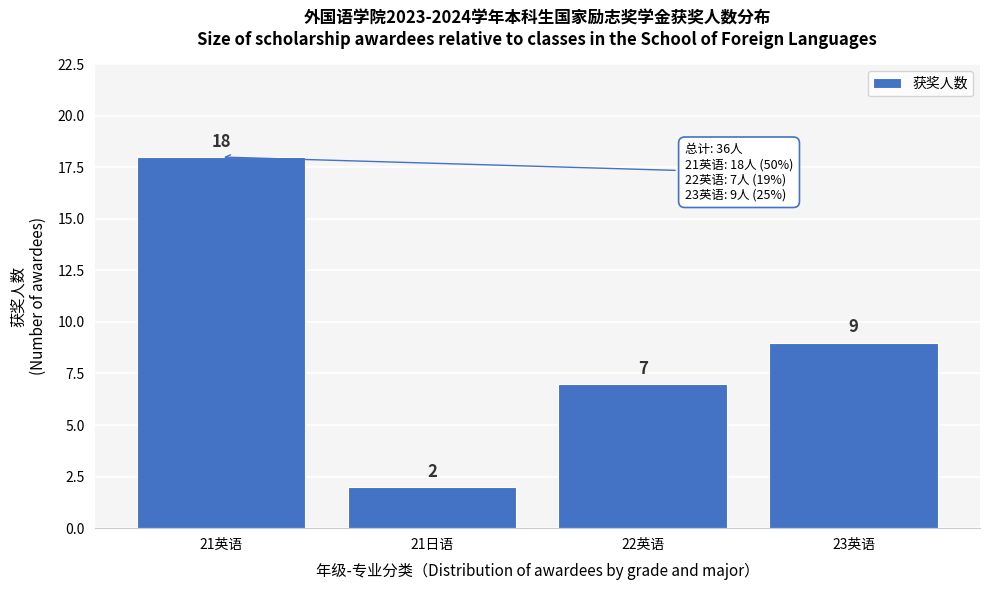

Reading right to left, extract all data points from this chart.

23英语=9	22英语=7	21日语=2	21英语=18